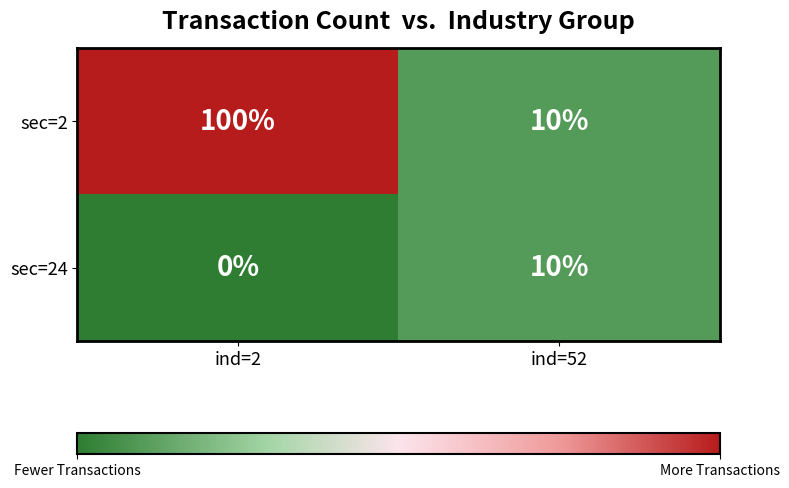

Rank the series at ind=2 from lowest to highest value.

sec=24, sec=2